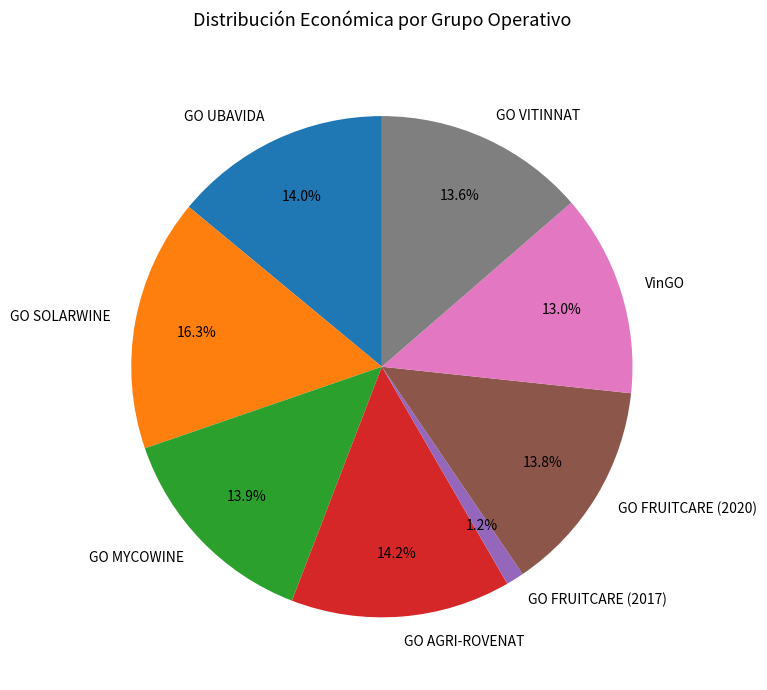

Is it true that GO AGRI-ROVENAT is 4% of the pie?

False